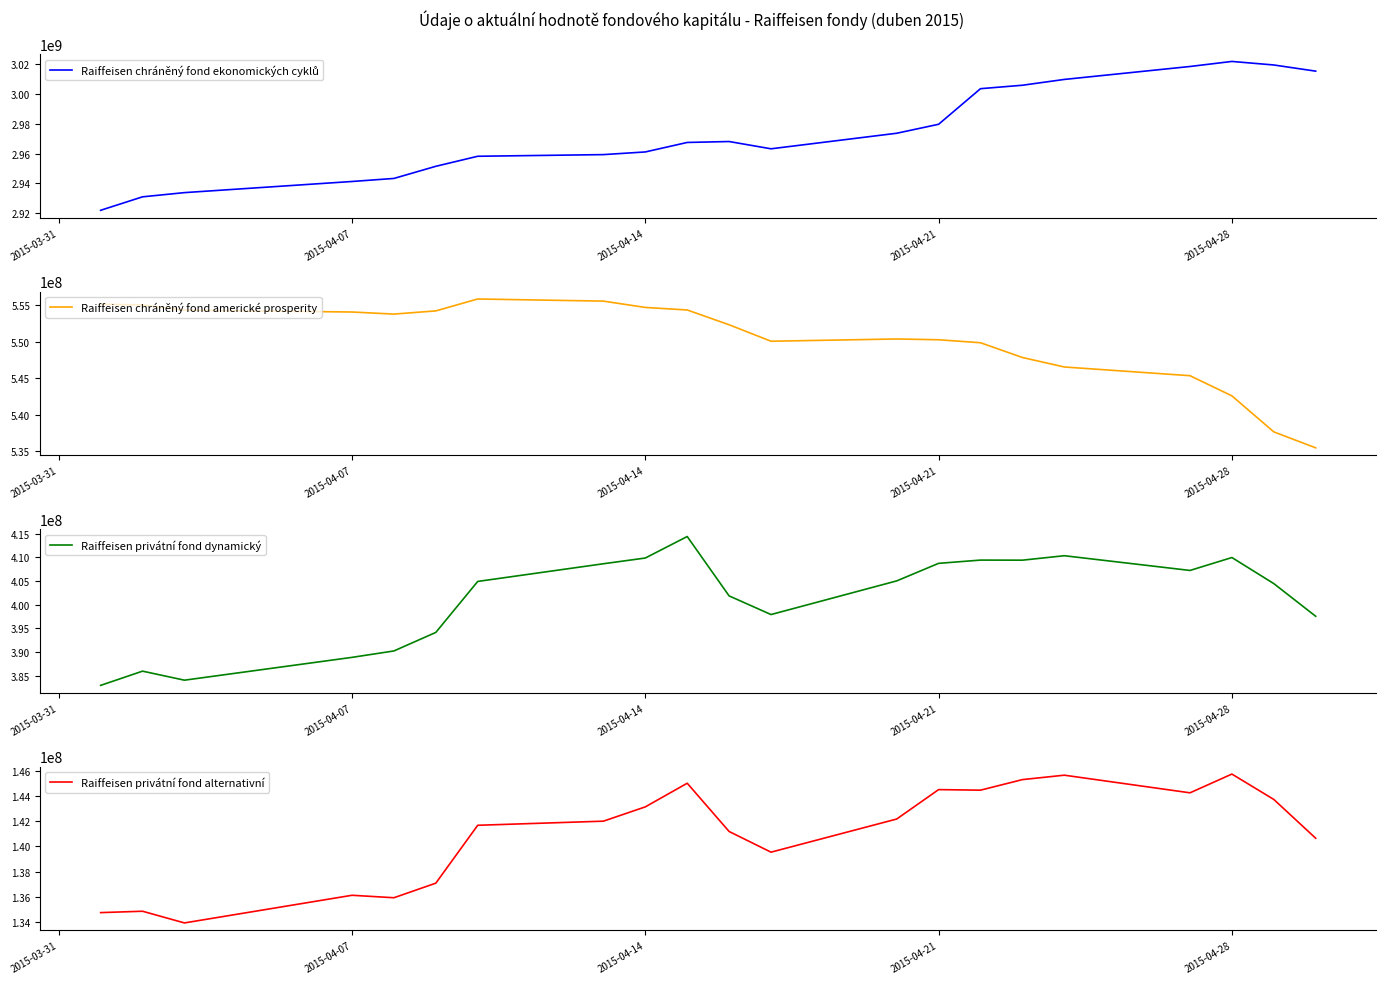

The value of Raiffeisen privátní fond dynamický at 2015-04-28 is 409951299.7. True or false?

True